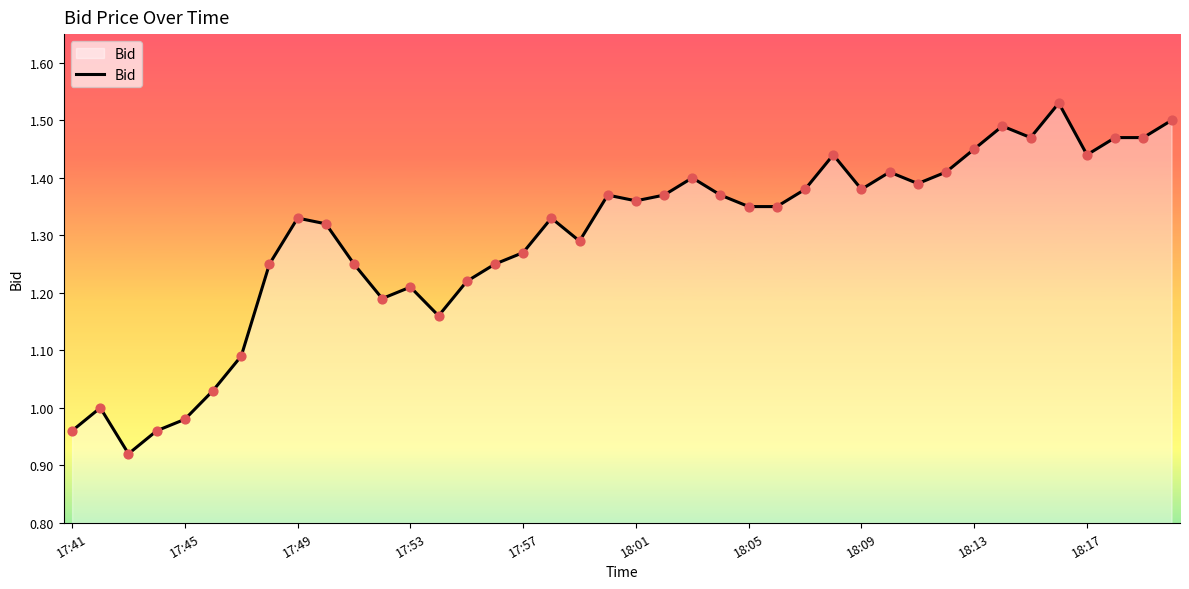

What is the difference between the maximum and minimum values?

0.6